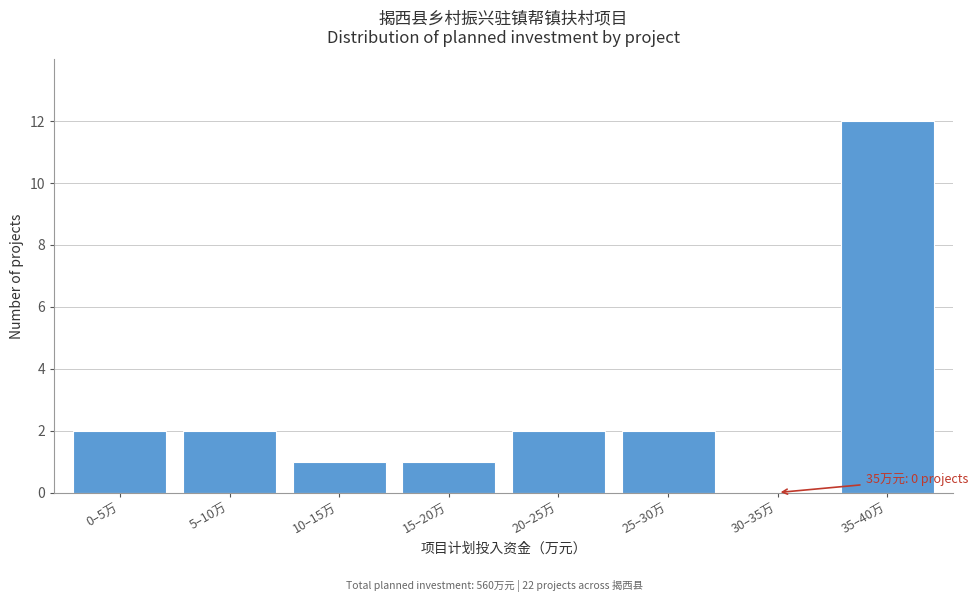

Reading right to left, extract all data points from this chart.

35–40万=12	30–35万=0	25–30万=2	20–25万=2	15–20万=1	10–15万=1	5–10万=2	0–5万=2